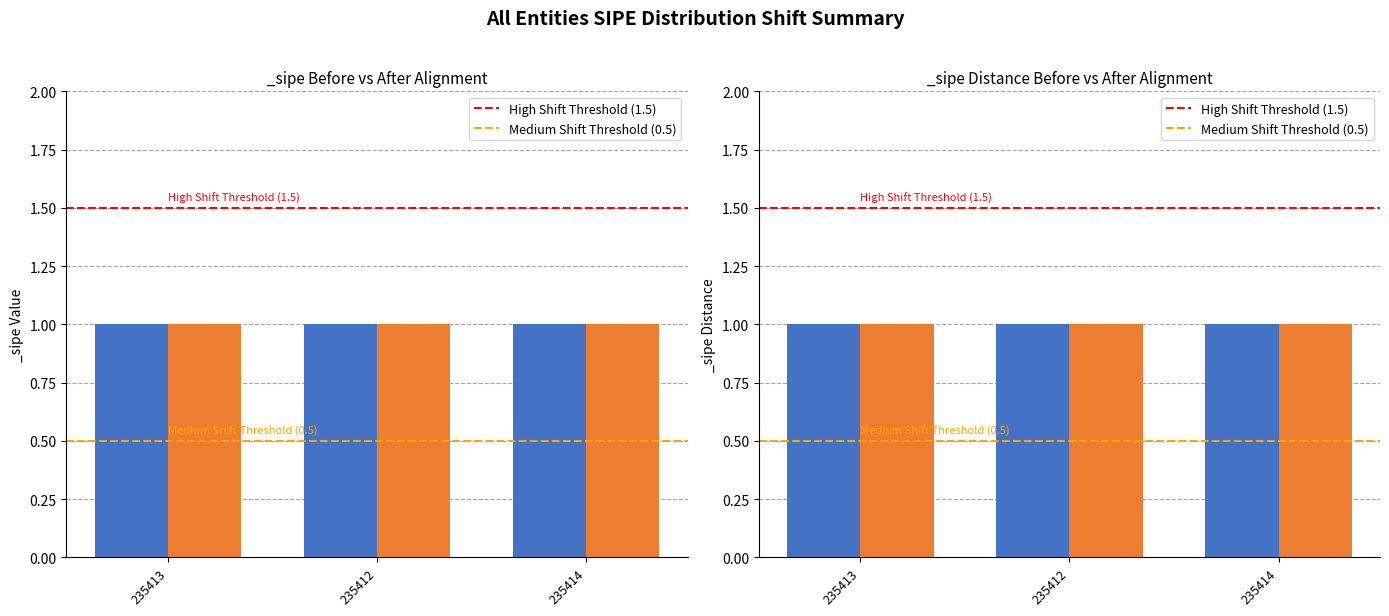

At which category is the sum across all series the highest?

235413